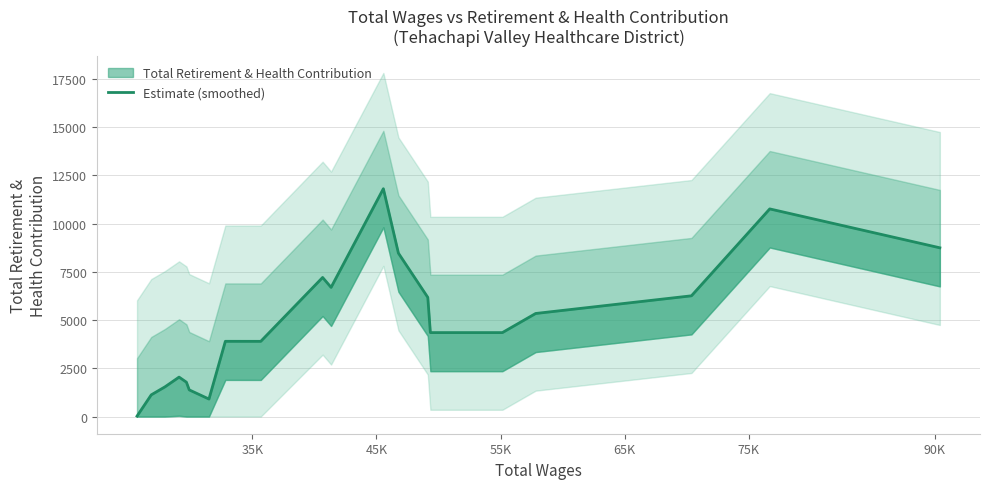

How many data points are less than 4350?

9